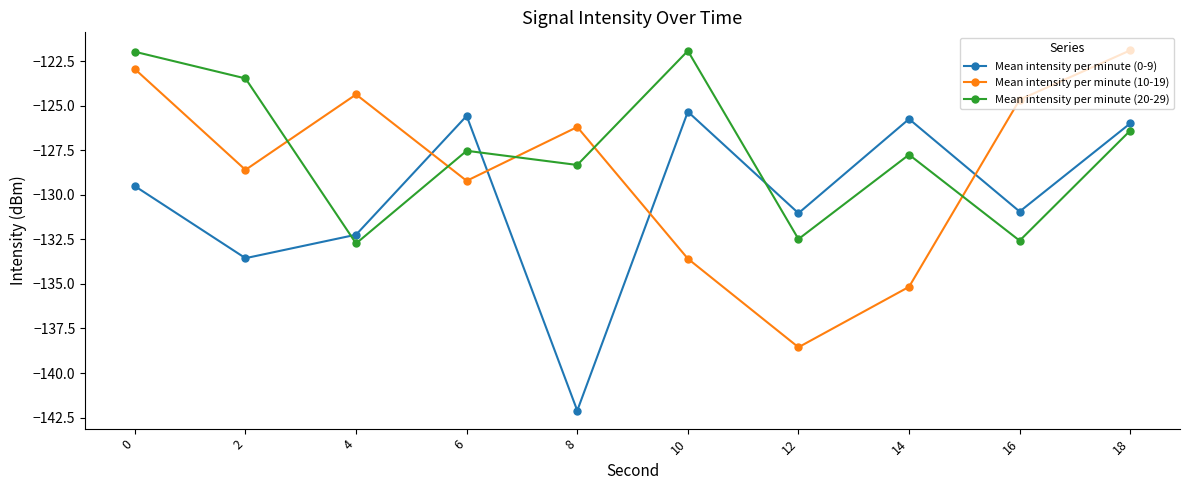

Where is Mean intensity per minute (0-9) nearest to the value -133?

2